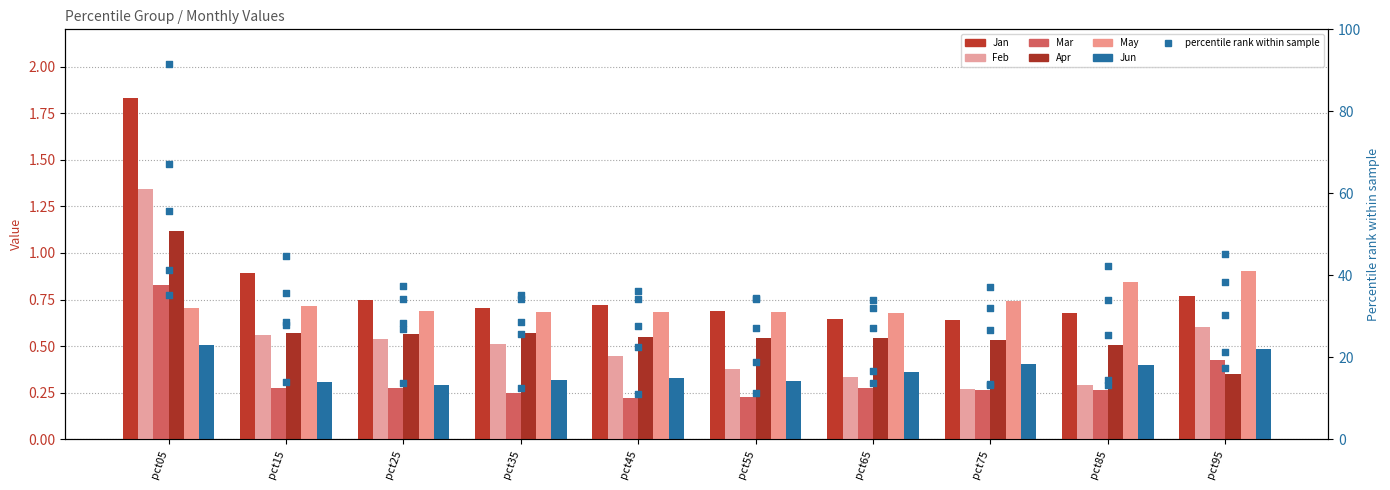

Which series contains the highest Y value?

Jan